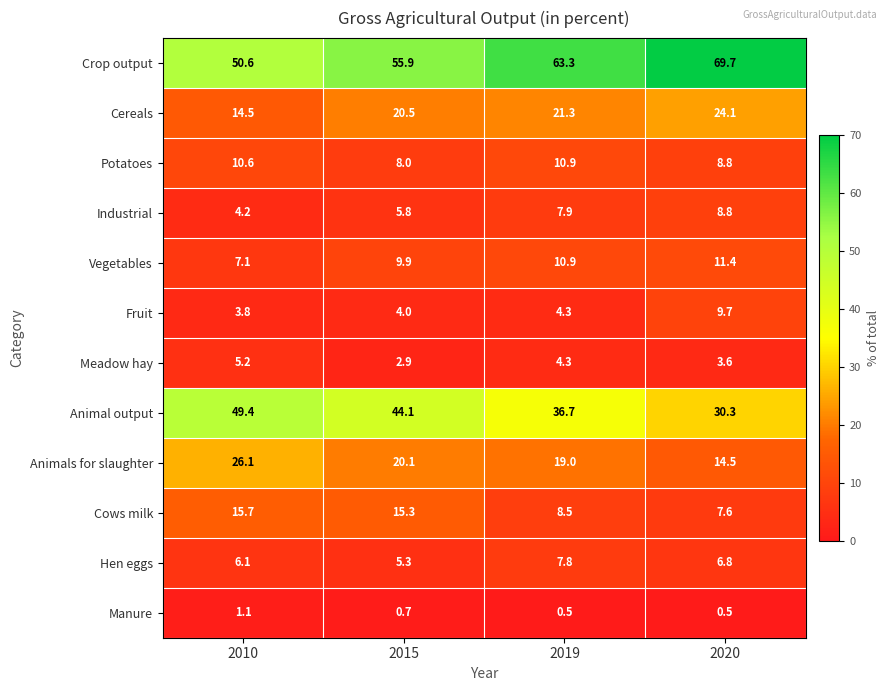

Which category has the highest value across all series?

2020